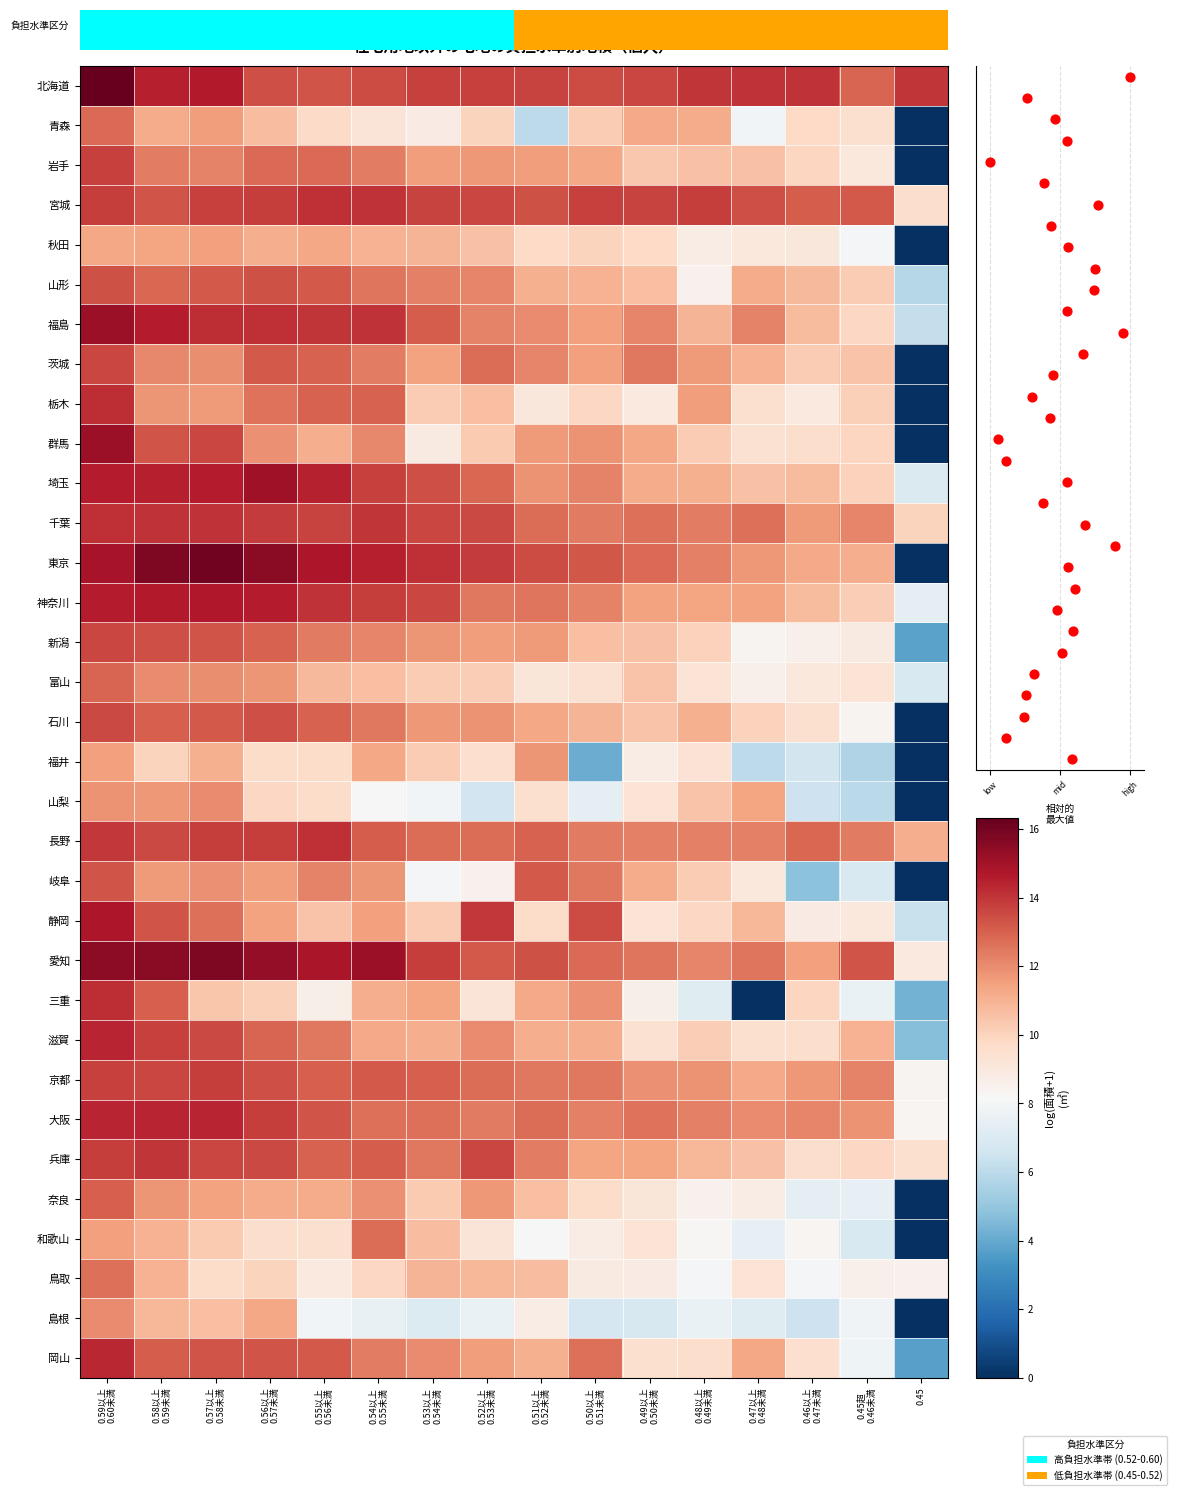

Where does the 石川 series first go above 11?

0.59以上 0.60未満